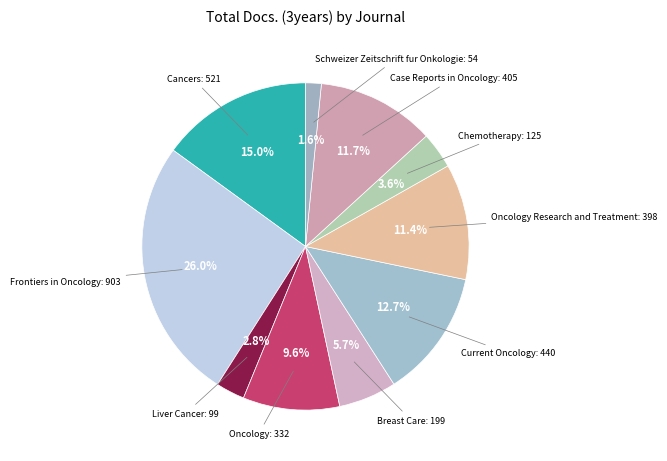

How many slices are in this pie chart?

10